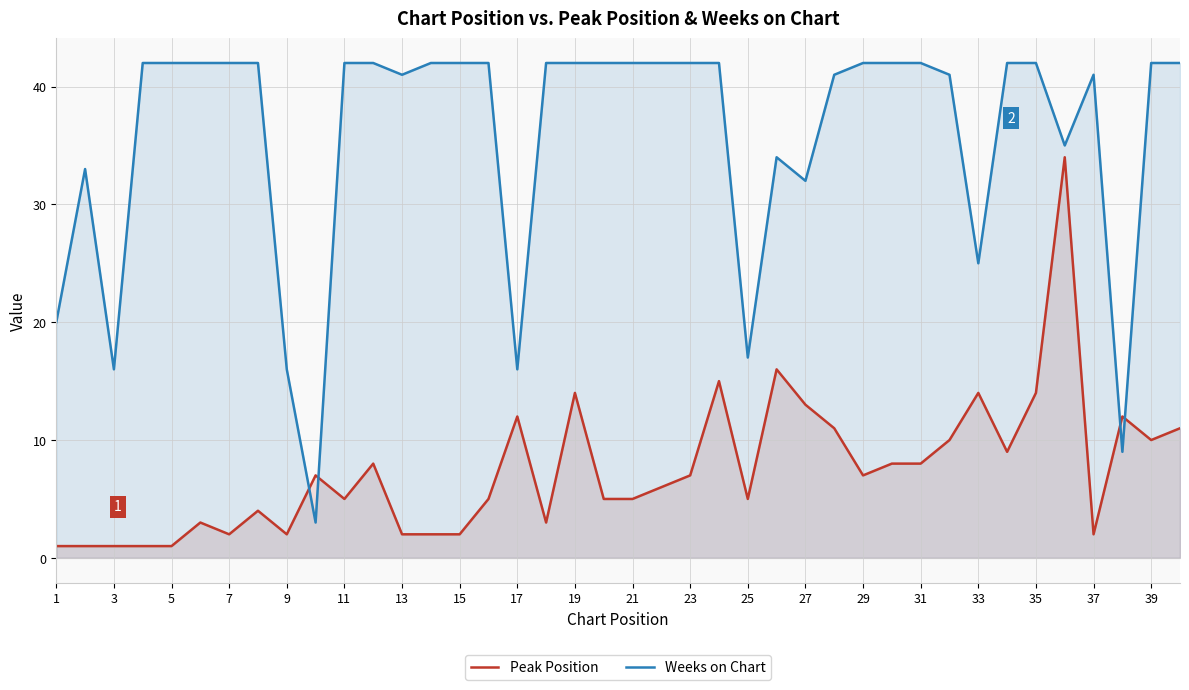

What is the minimum value for Weeks on Chart?

3